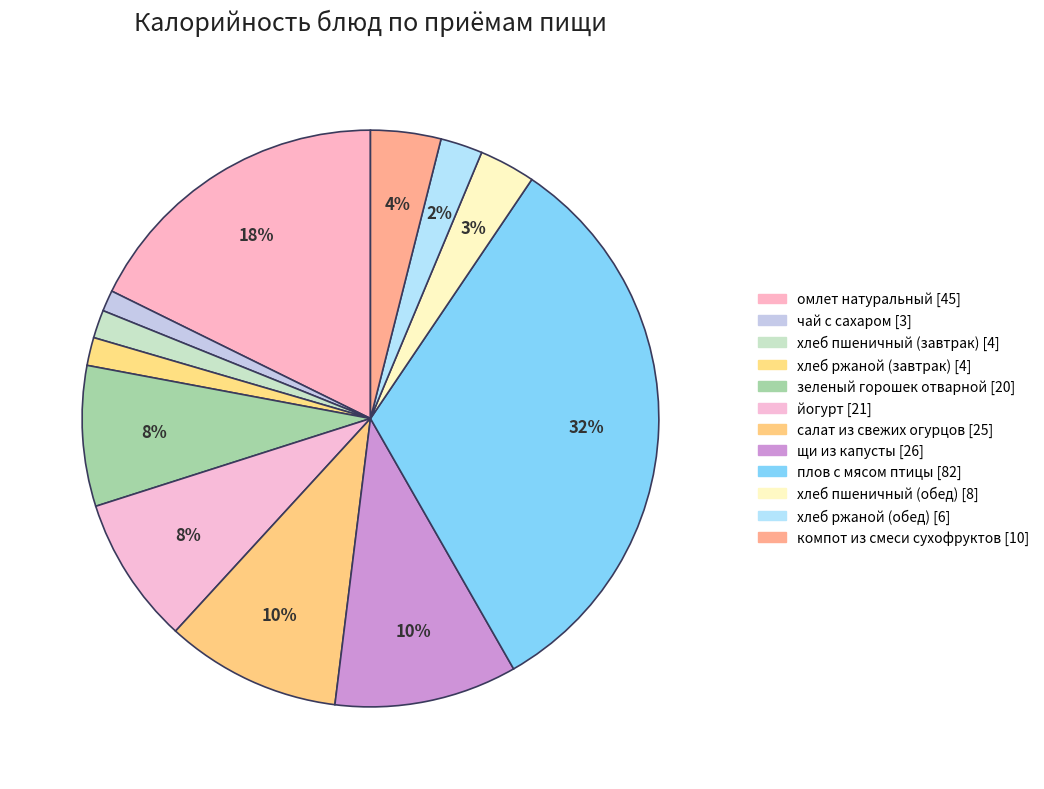

How many segments does this pie chart have?

12